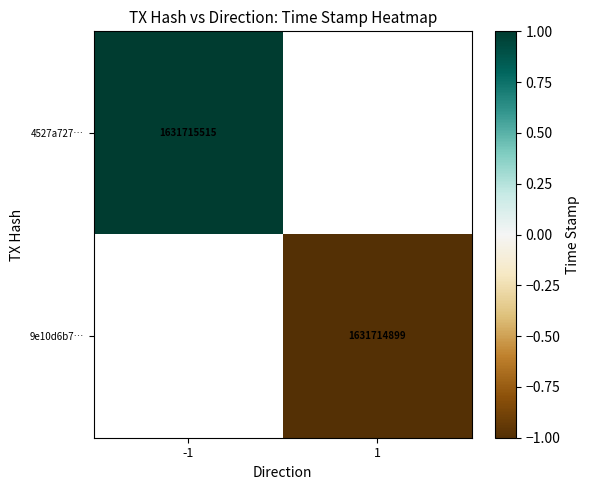

True or false: 4527a727… has a value of 1631715515 at -1.

True